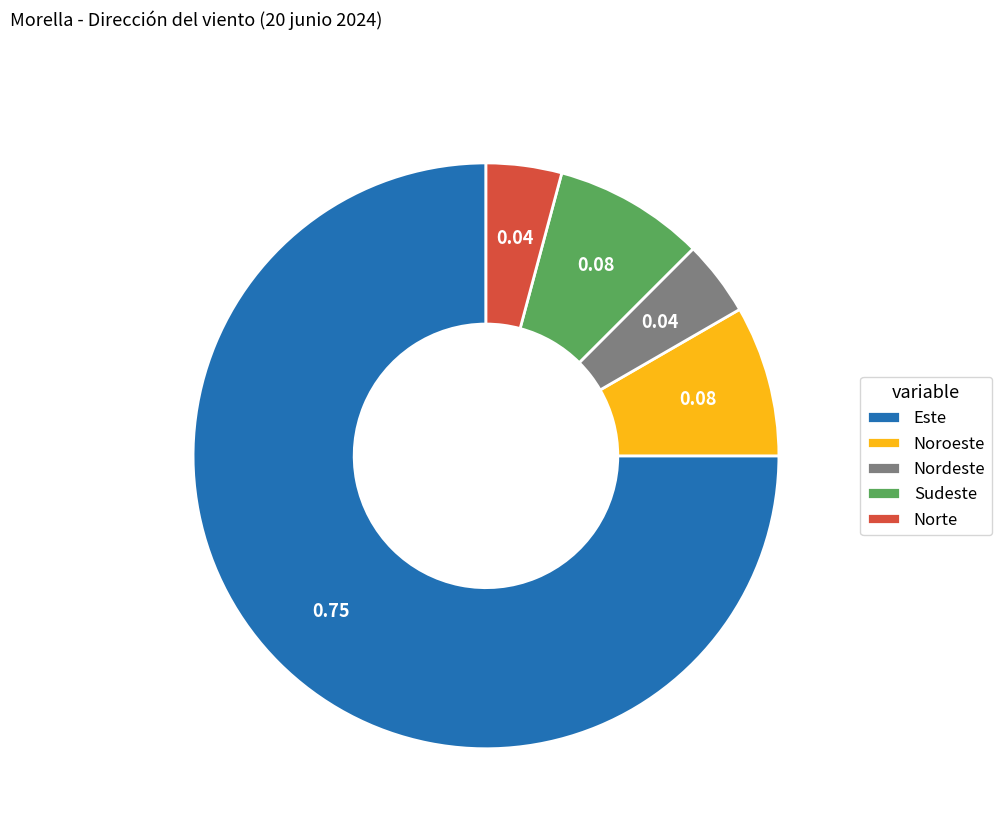

Do Sudeste and Norte together represent more than half of the pie?

No